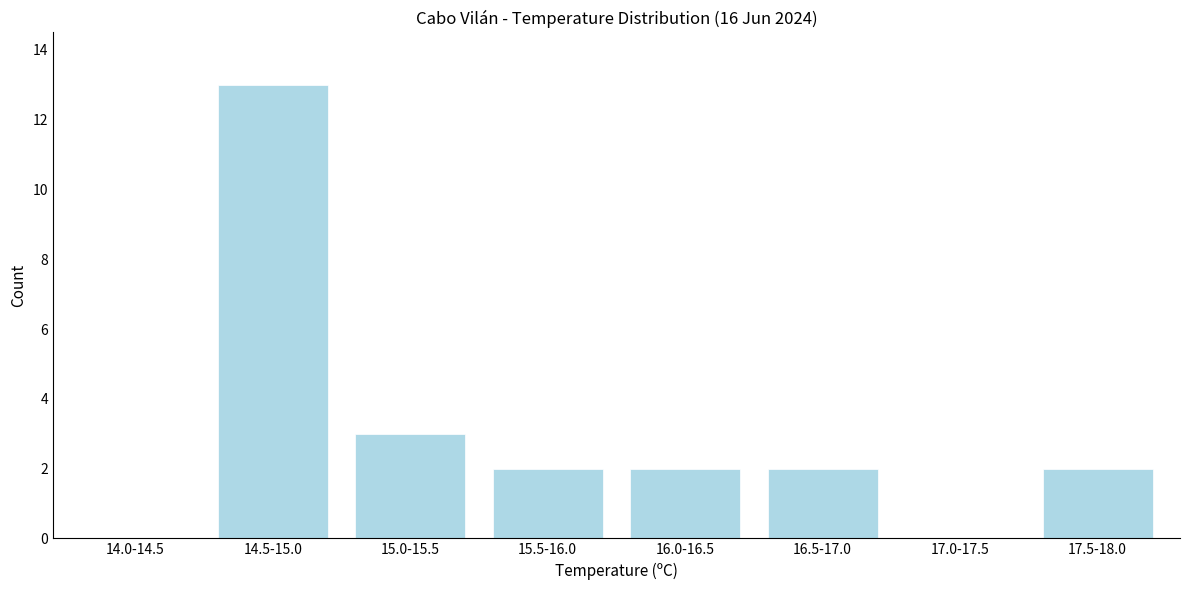

Reading left to right, extract all data points from this chart.

14.0-14.5=0	14.5-15.0=13	15.0-15.5=3	15.5-16.0=2	16.0-16.5=2	16.5-17.0=2	17.0-17.5=0	17.5-18.0=2